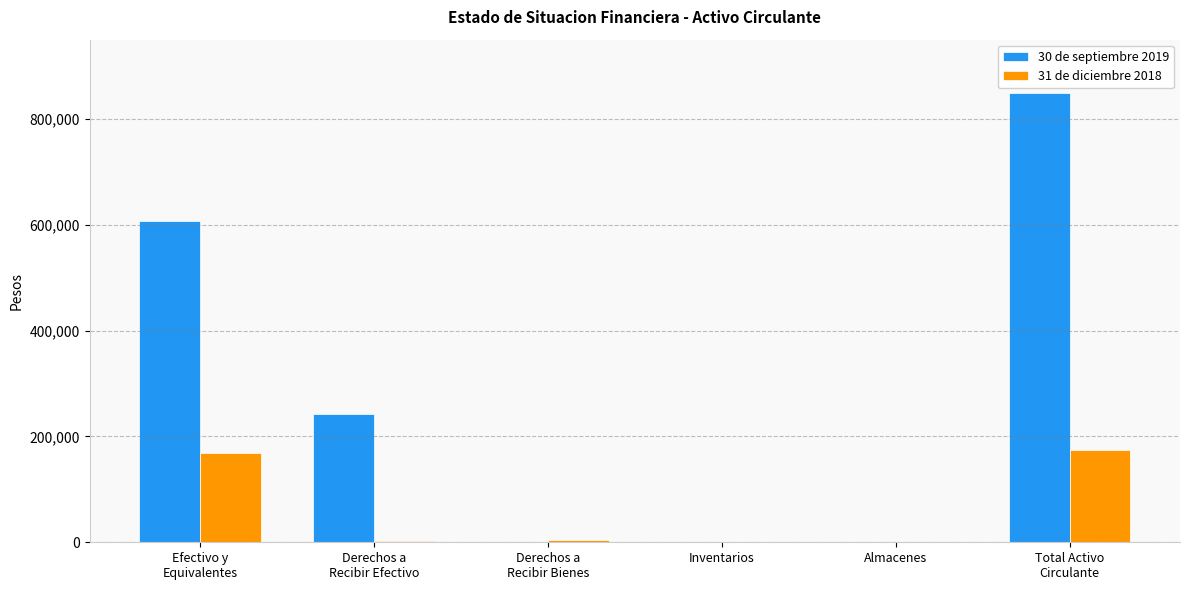

Is it true that 30 de septiembre 2019 equals -337501 at Almacenes?

False